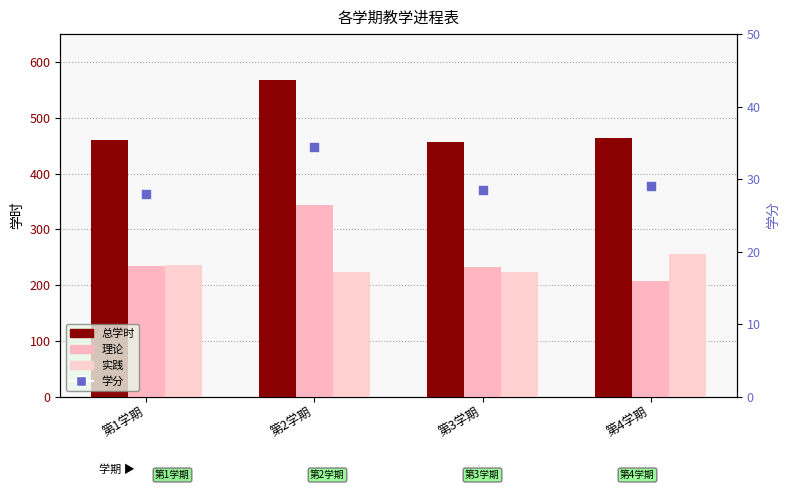

What is the total value across all series at 第4学期?

957.0